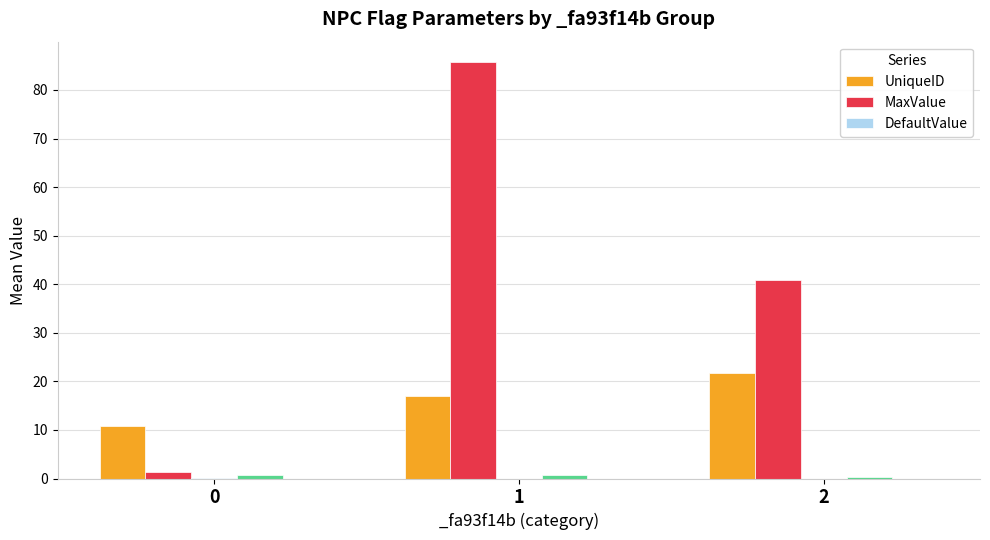

Does the chart contain stacked bars?

No